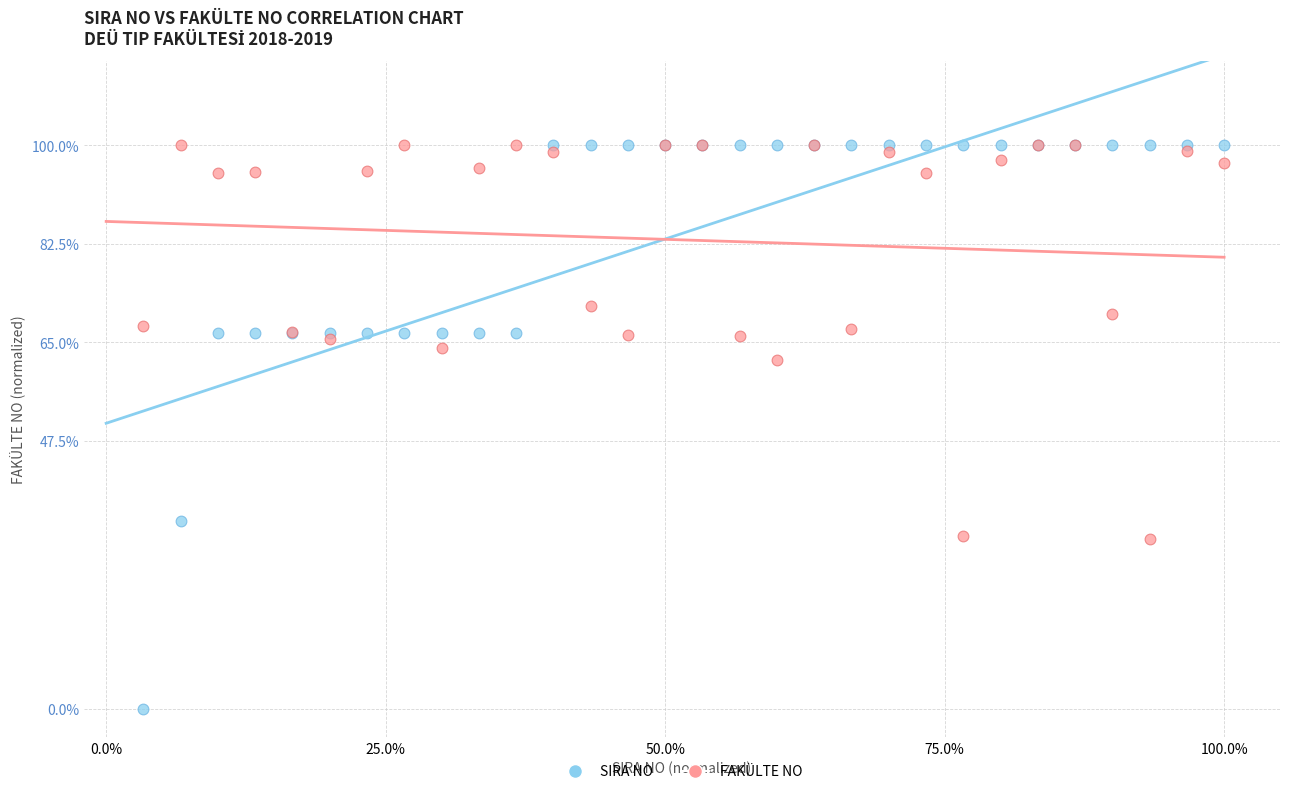

Which series contains the lowest Y value?

SIRA NO